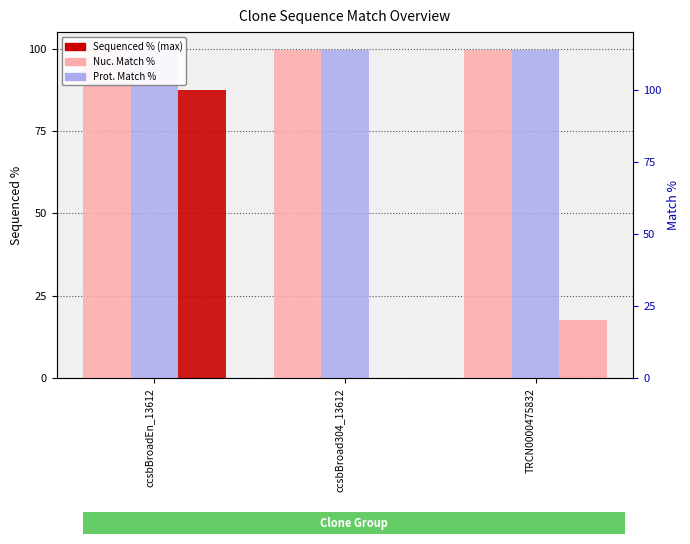

Reading left to right, transcribe all the data shown in this chart.

Nuc. Match %: ccsbBroadEn_13612=99.5	ccsbBroad304_13612=99.5	TRCN0000475832=99.5
Prot. Match %: ccsbBroadEn_13612=99.5	ccsbBroad304_13612=99.5	TRCN0000475832=99.5
Sequenced %: ccsbBroadEn_13612=100.0	ccsbBroad304_13612=0.0	TRCN0000475832=20.0